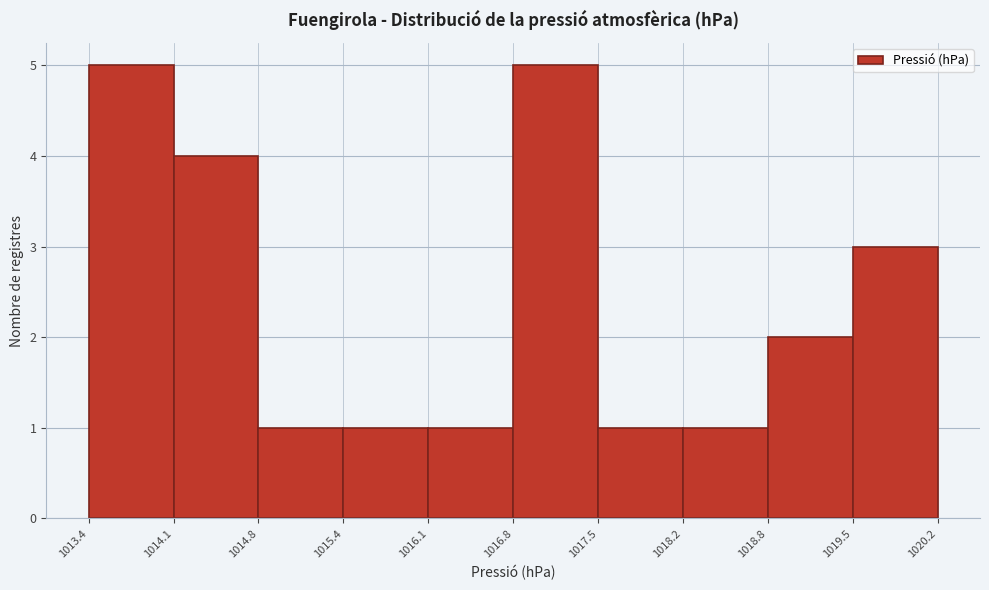

What is the height of the bar covering 1019.5 to 1020.2 on the x-axis? The values are not printed on the chart, so give them approximately, as read against the axis.

3